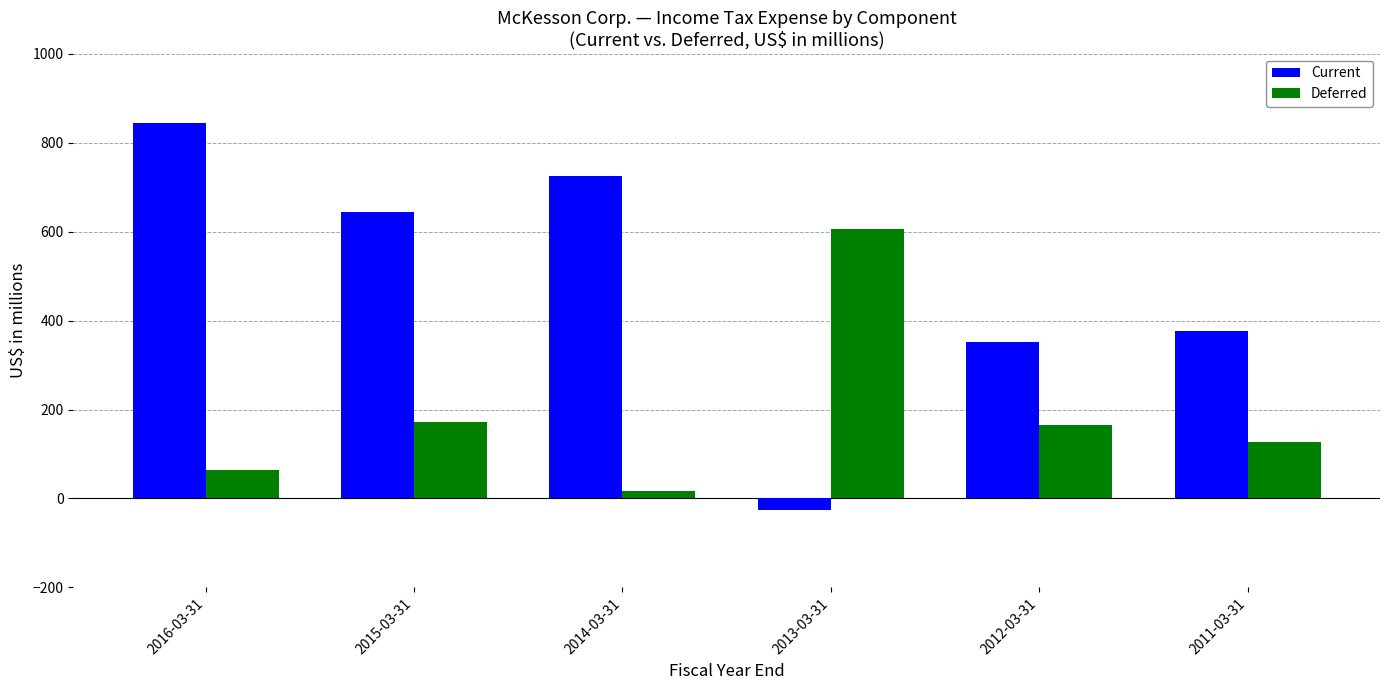

Rank the categories by Current value from highest to lowest.

2016-03-31, 2014-03-31, 2015-03-31, 2011-03-31, 2012-03-31, 2013-03-31